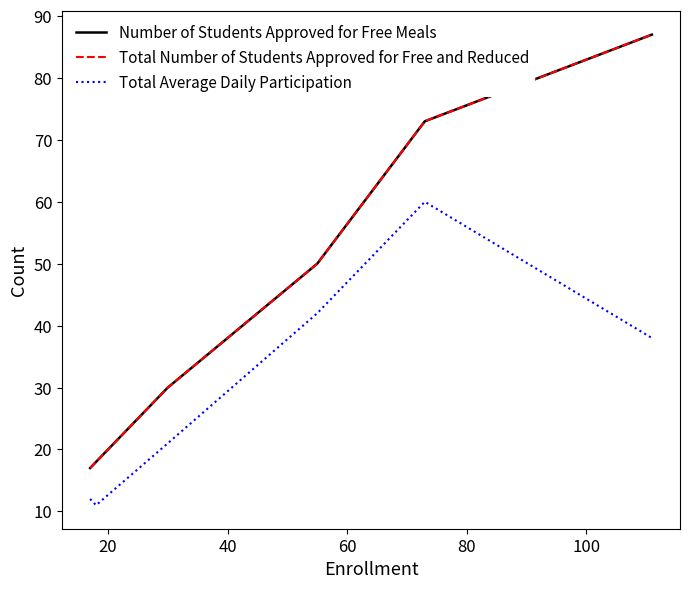

Does the chart display data point markers on the line(s)?

No